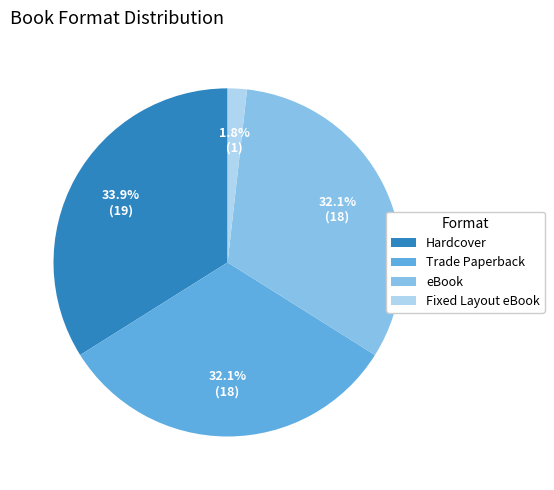

Which slice is the largest?

Hardcover